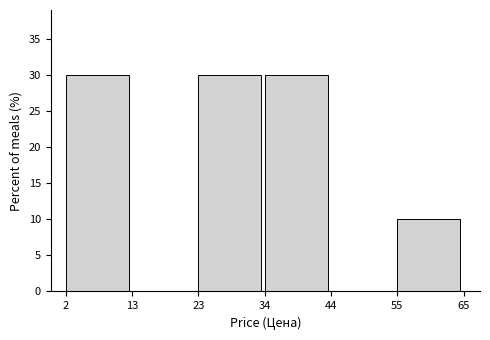

What is the height of the bar covering 23 to 34 on the x-axis? The values are not printed on the chart, so give them approximately, as read against the axis.

30